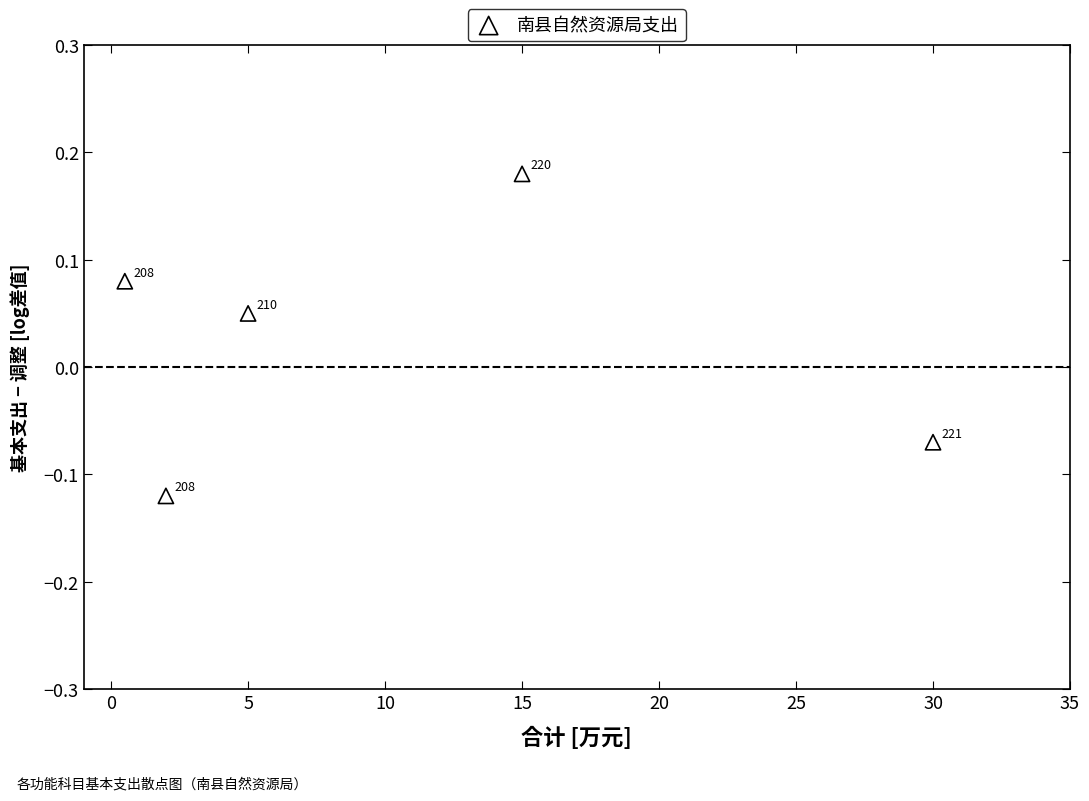

What is the average X value?

10.5